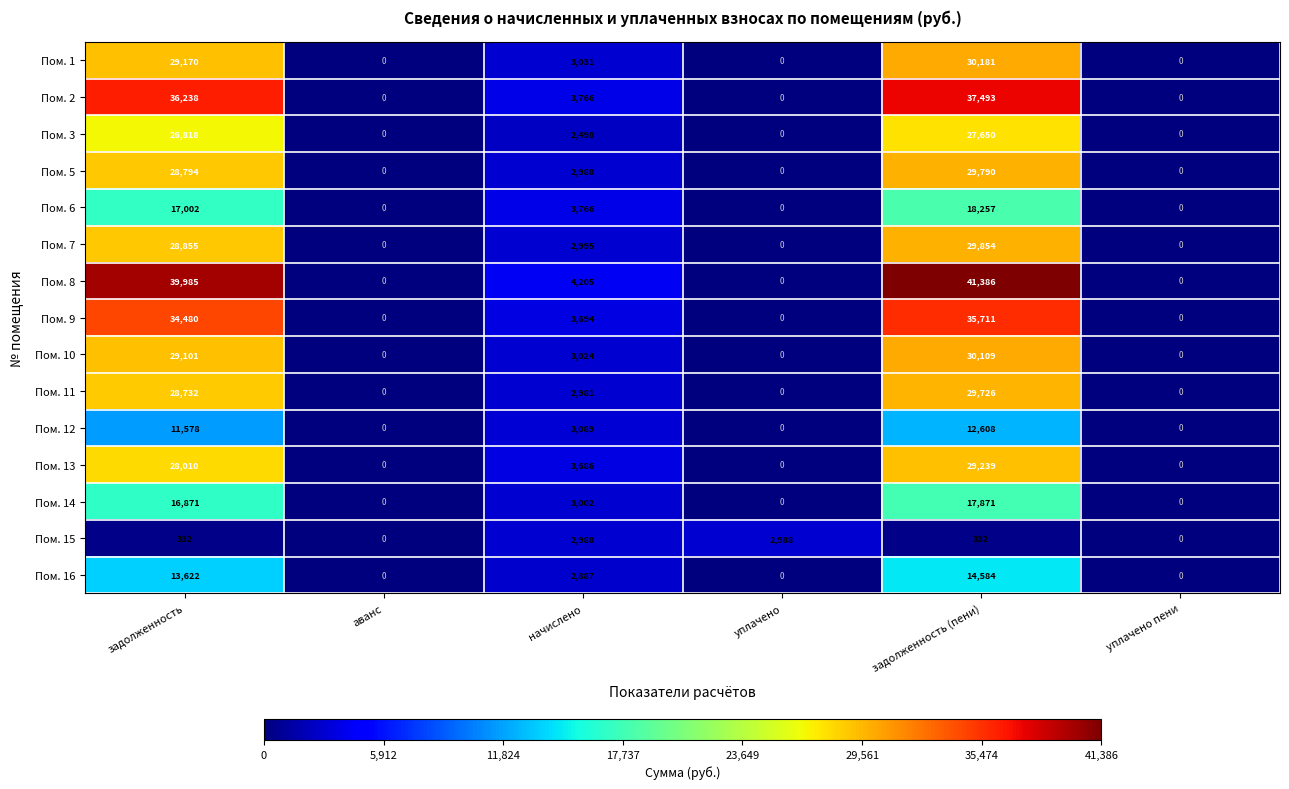

Is it true that Пом. 16 equals 0 at аванс?

True